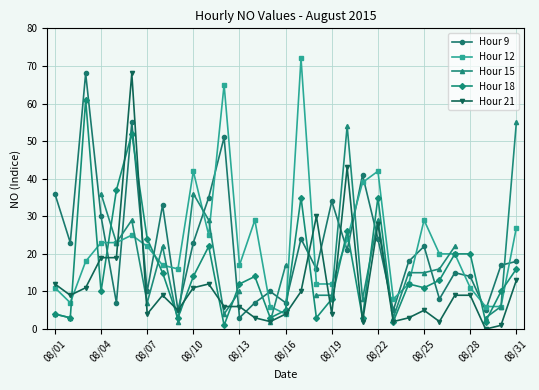

How many series are shown in this chart?

5